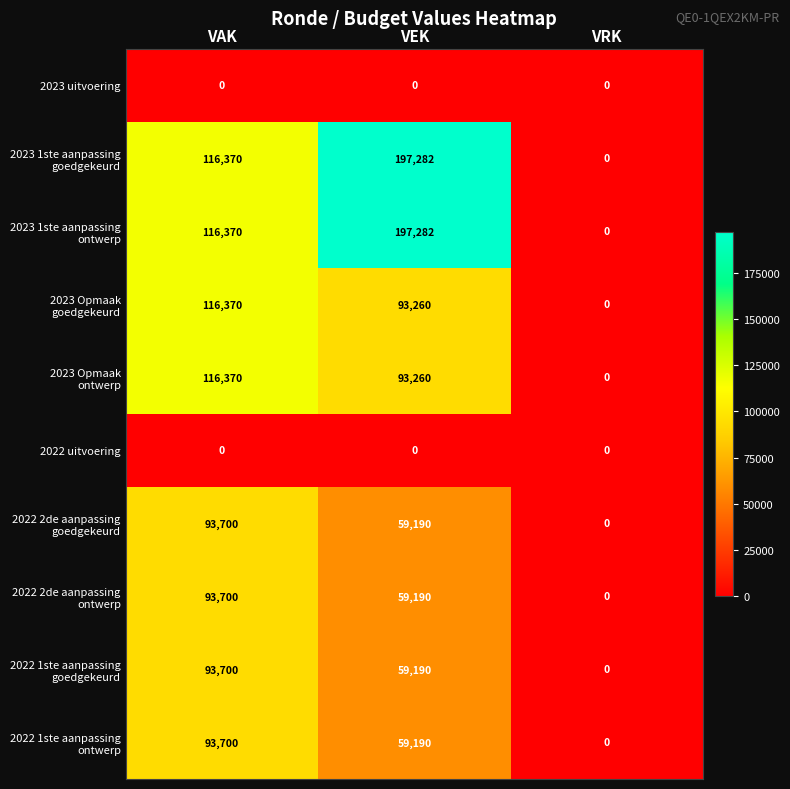

What is the spread (max minus min) of values at VEK?

197282